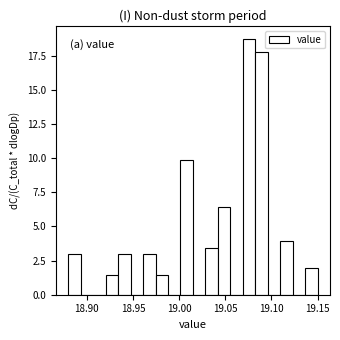

Around what value on the x-axis is the tallest bar? Give the approximate position of its centre, as read against the axis.

19.075